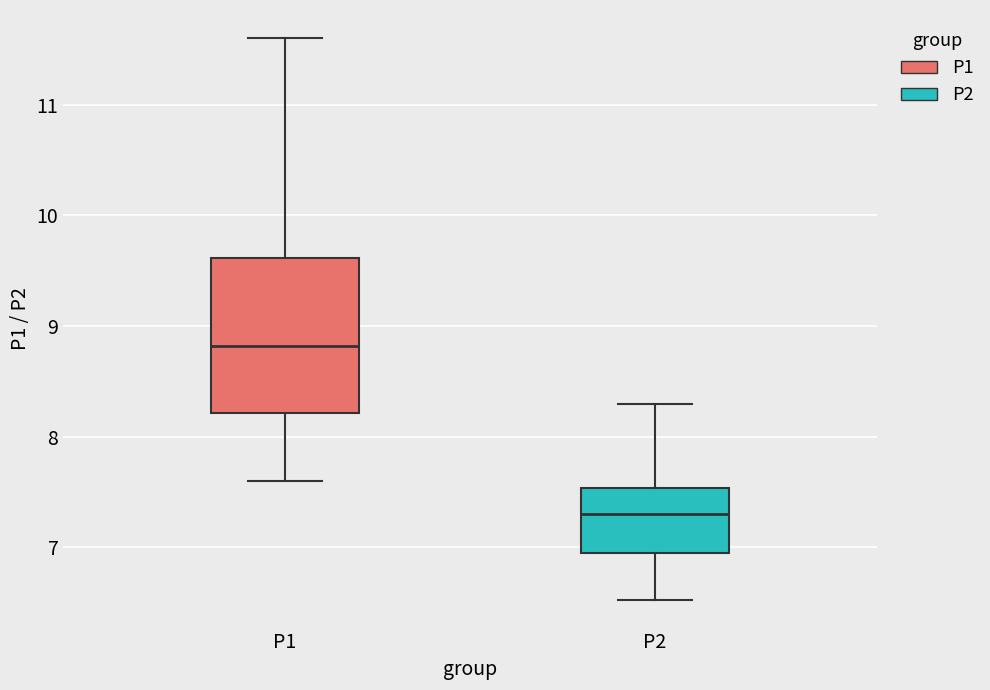

Reading left to right, transcribe this box plot: for each box, give where its median line is, the range the box spans, and where its two whiskers end, as read against the y-axis. The values are not printed on the chart, so give them approximately, as read against the axis.

P1: median 8.8, box 8.2 to 9.6, whiskers 7.6 to 11.6
P2: median 7.3, box 7.0 to 7.5, whiskers 6.5 to 8.3